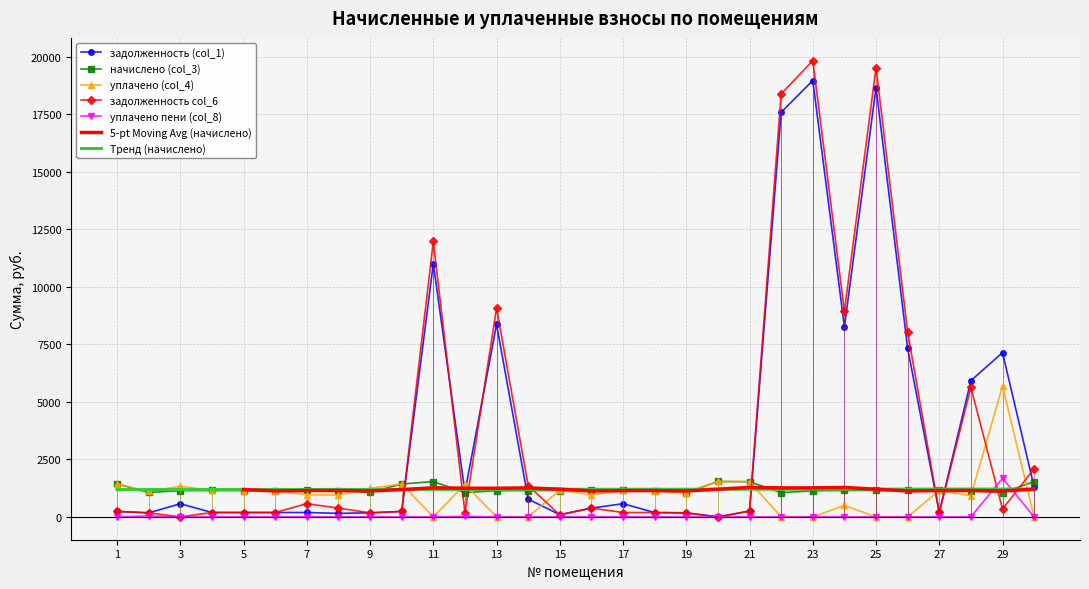

True or false: уплачено пени (col_8) and Тренд (начислено) intersect in this chart.

True